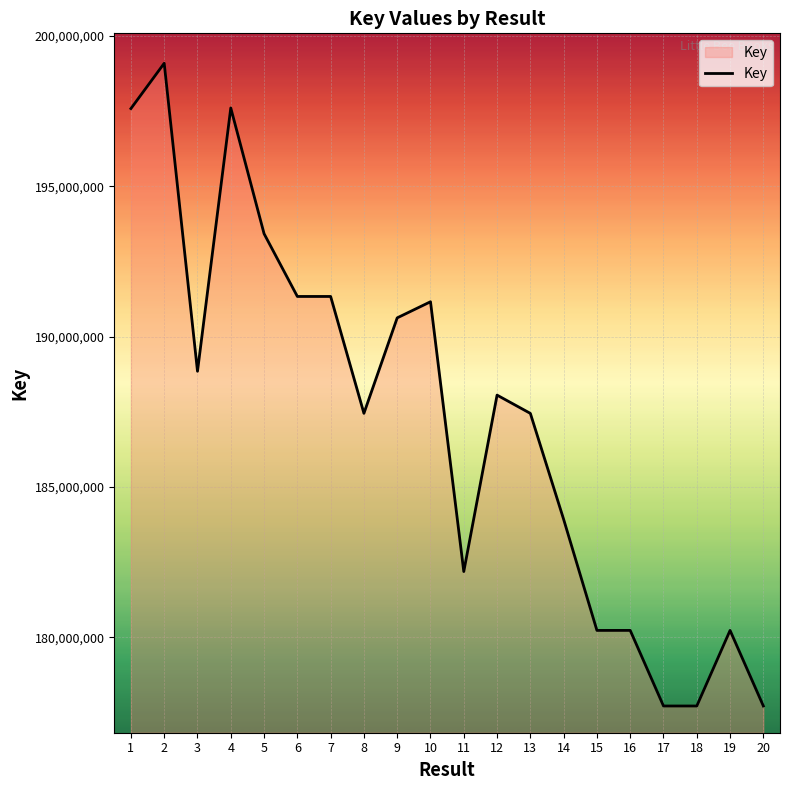

Is it true that the value at 11 is 182186088?

True